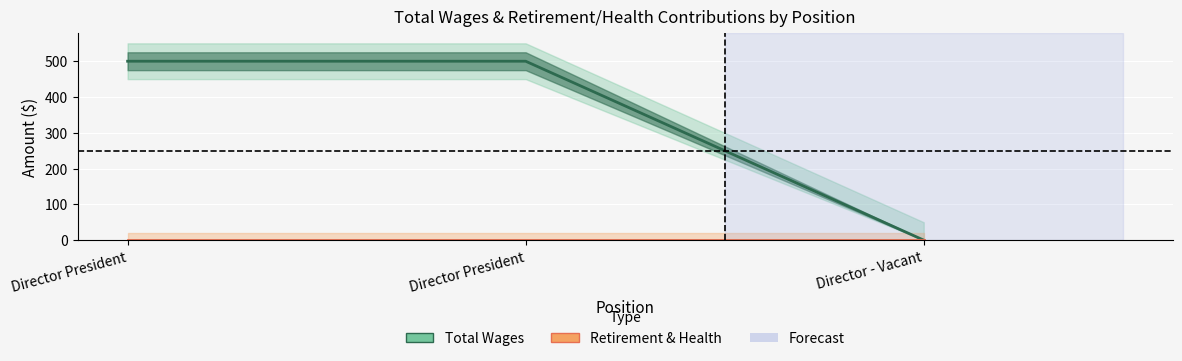

The chart shows a value of -283 at Director - Vacant. True or false?

False